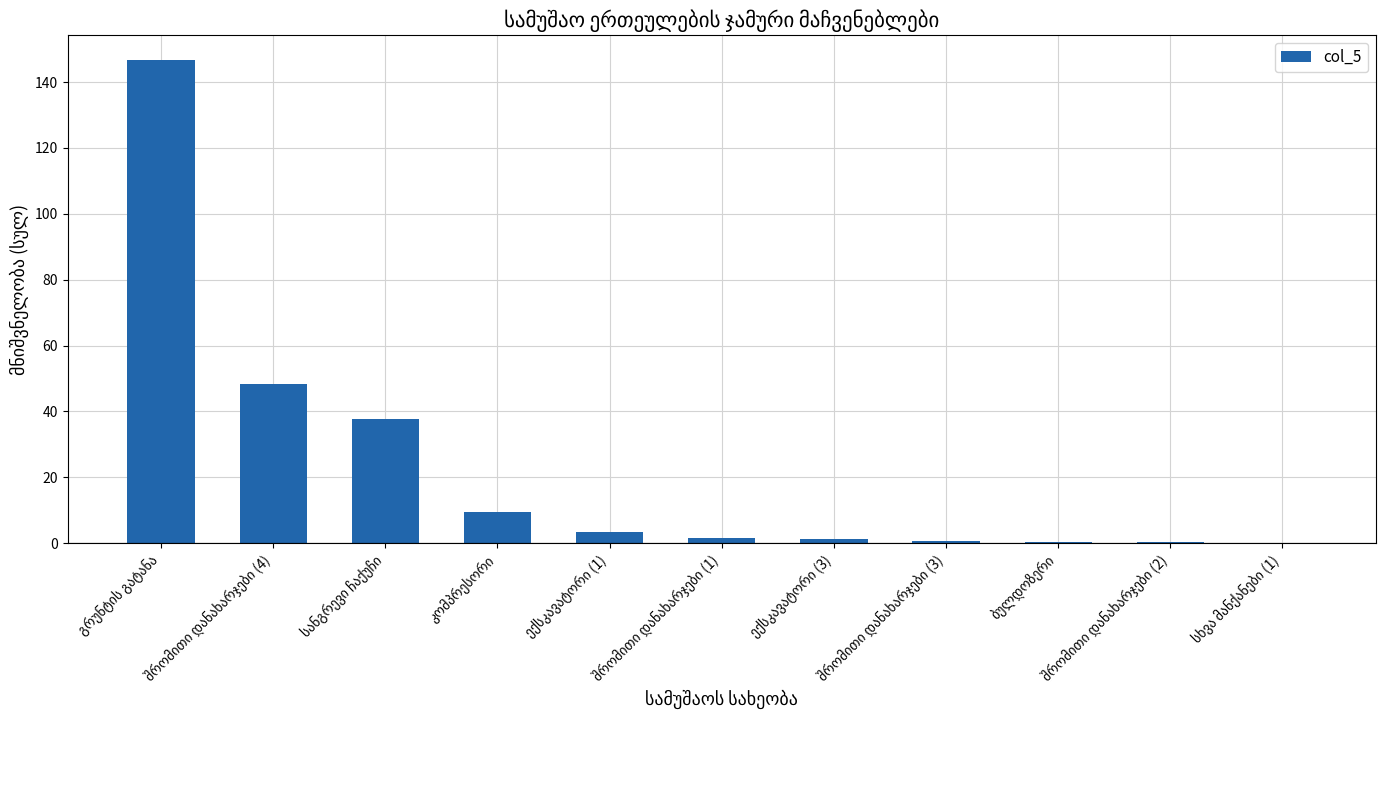

What is the maximum value shown in the chart?

146.8